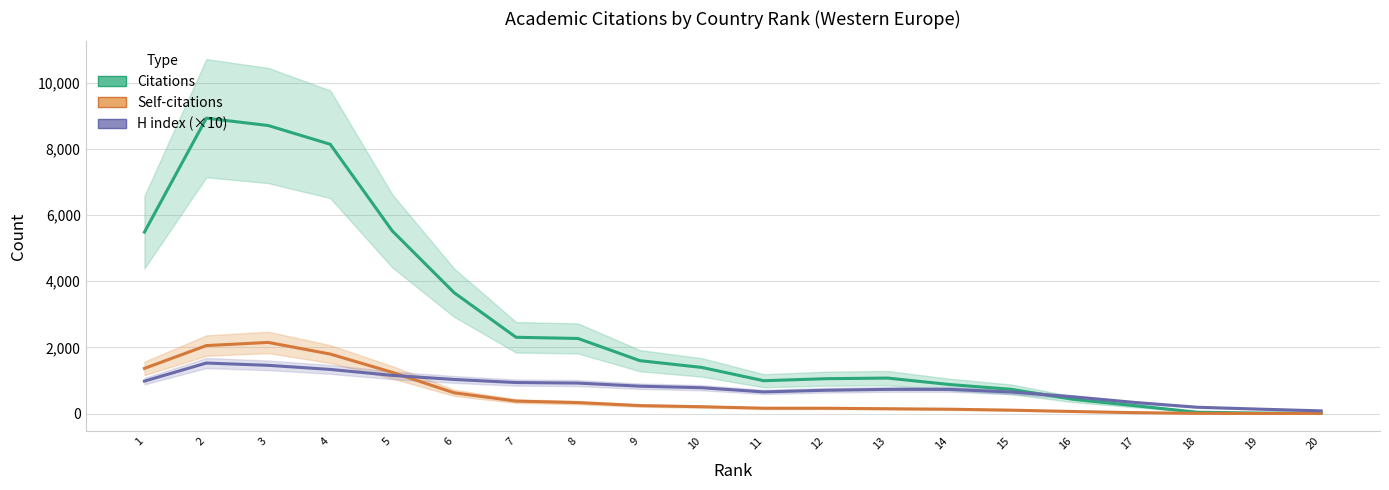

Count the number of categories in the chart.

20